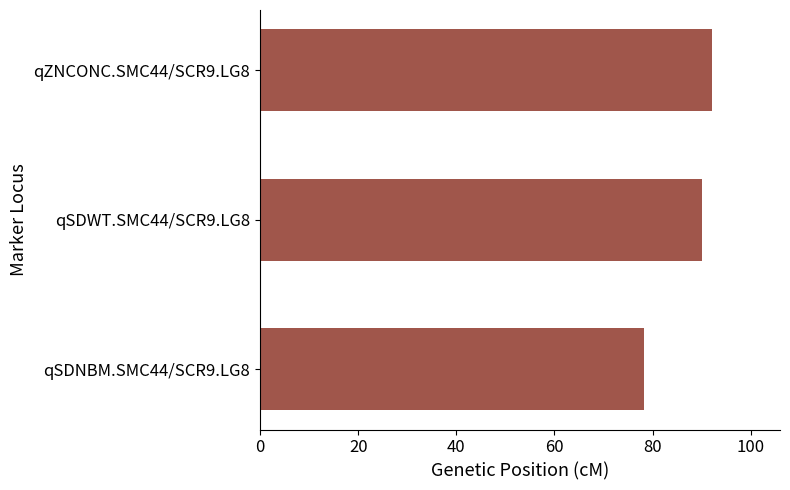

Rank the categories by value from highest to lowest.

qZNCONC.SMC44/SCR9.LG8, qSDWT.SMC44/SCR9.LG8, qSDNBM.SMC44/SCR9.LG8